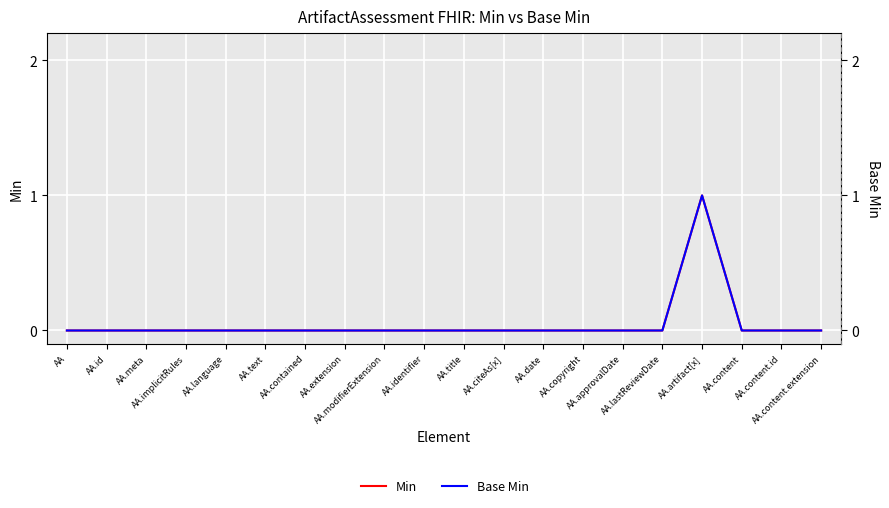

Does the chart display data point markers on the line(s)?

No